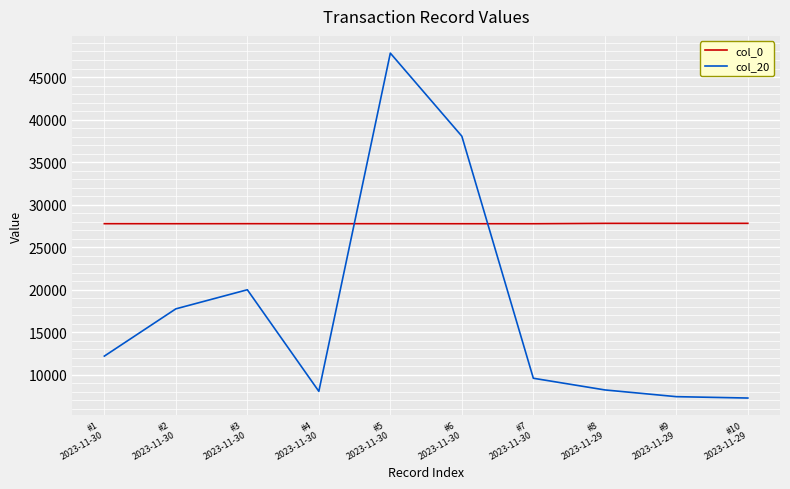

After their last crossing, which series has the higher values: col_20 or col_0?

col_0